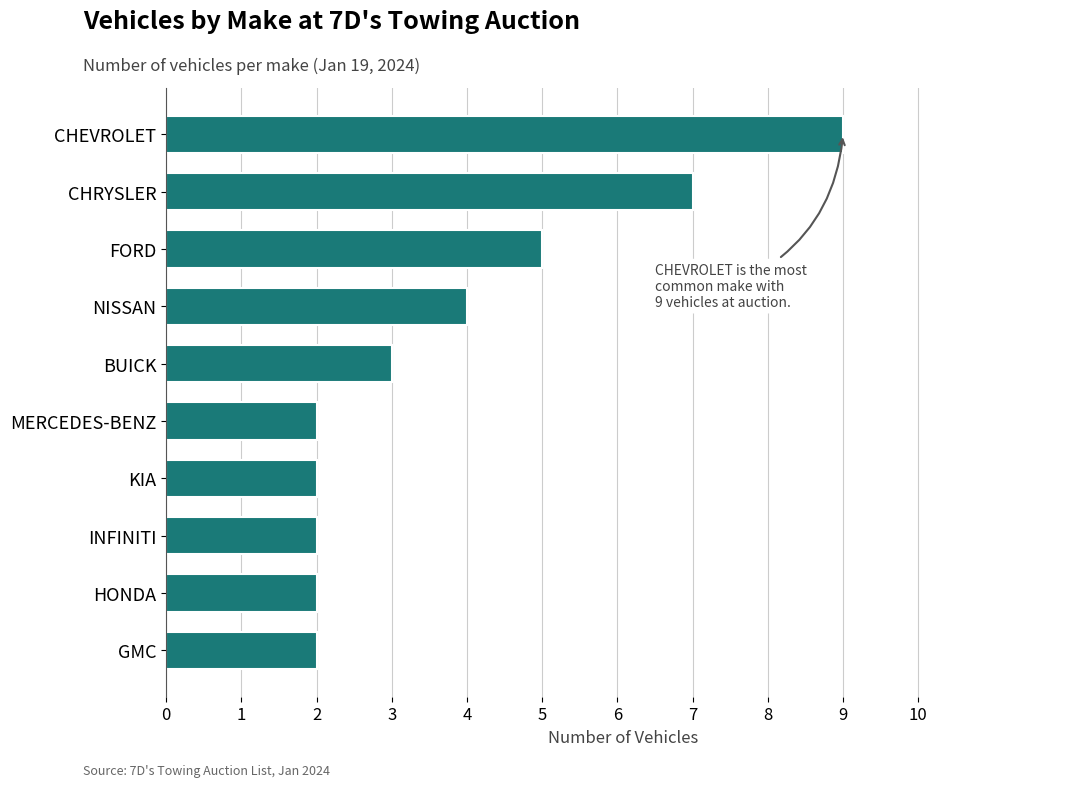

Reading bottom to top, list all the values displayed in this chart.

GMC=2	HONDA=2	INFINITI=2	KIA=2	MERCEDES-BENZ=2	BUICK=3	NISSAN=4	FORD=5	CHRYSLER=7	CHEVROLET=9